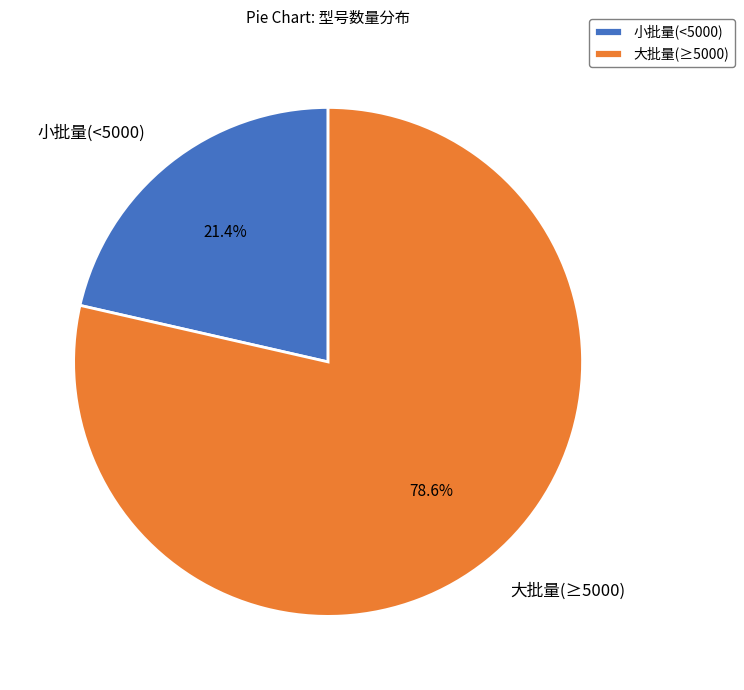

Which category has the biggest portion of the pie?

大批量(≥5000)